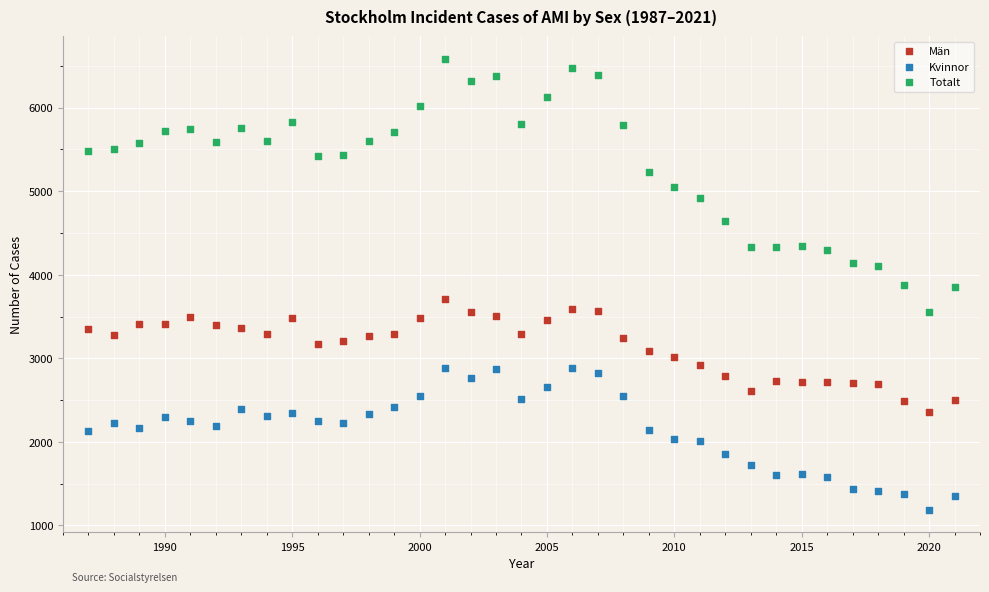

What are all the series names shown in the legend?

Män, Kvinnor, Totalt